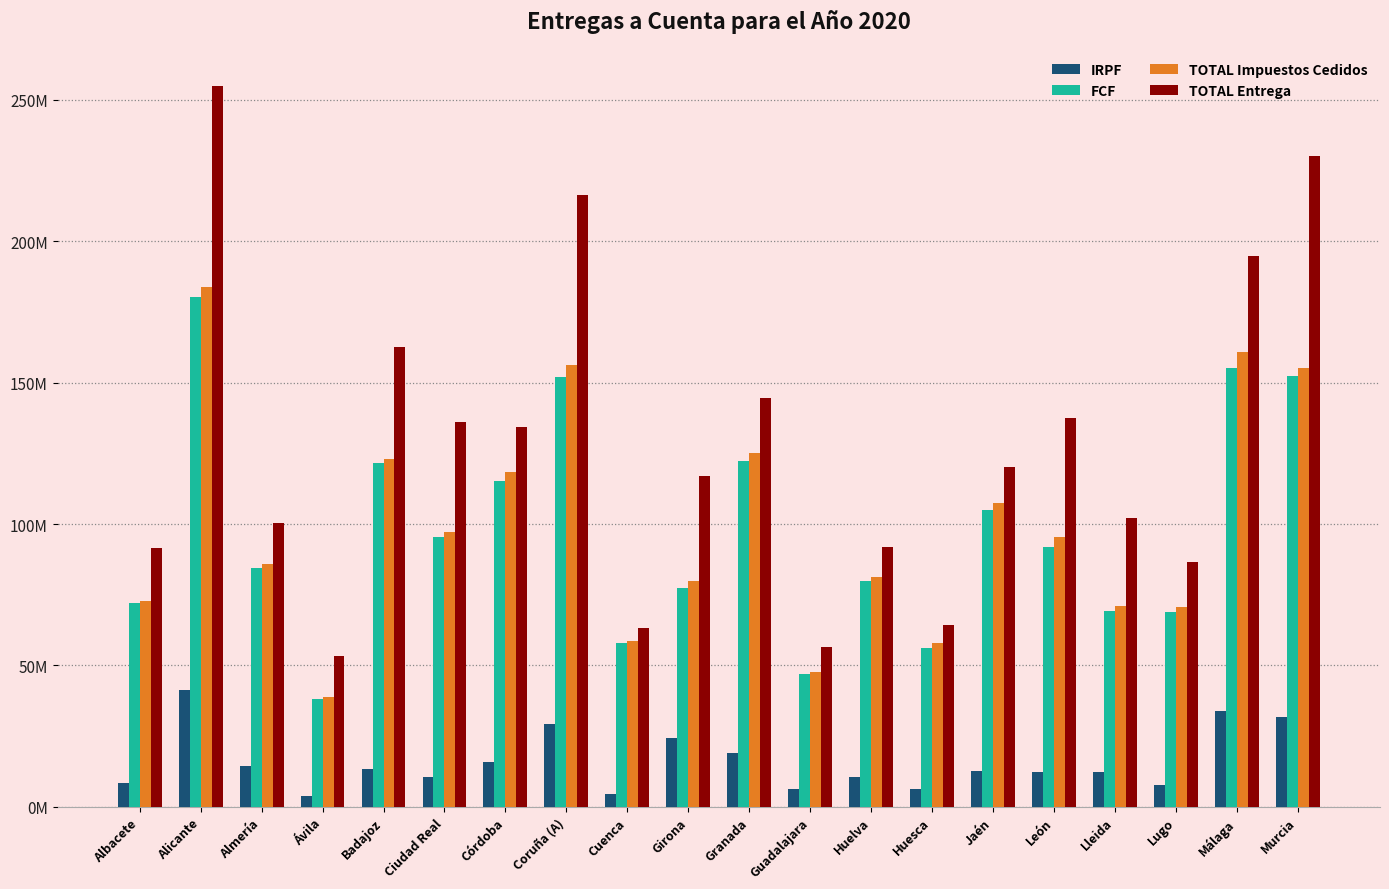

Which series has the largest total across all categories?

TOTAL Entrega